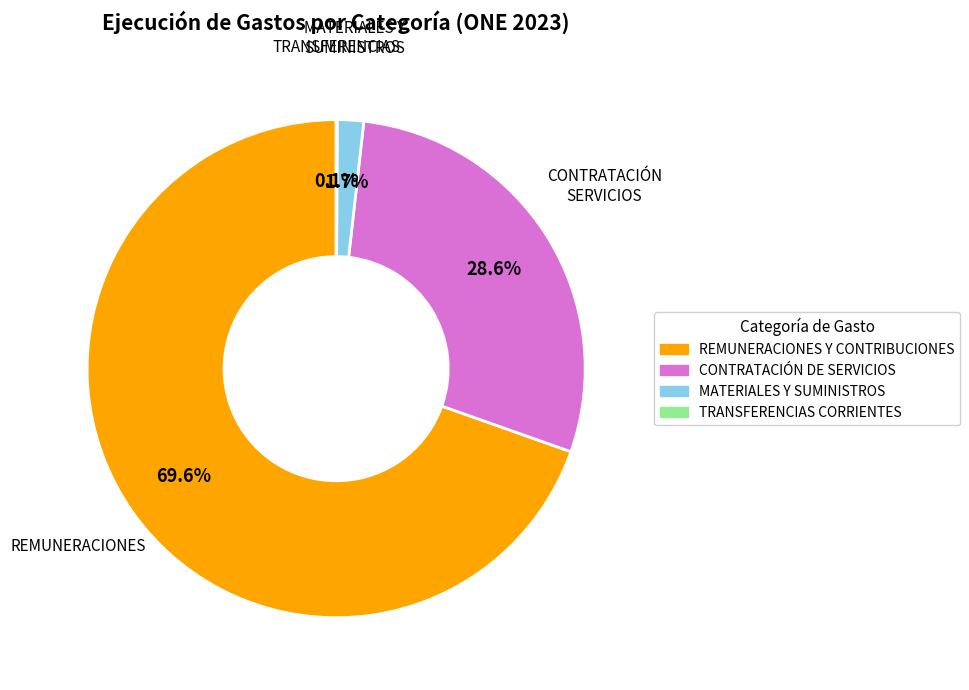

To the nearest percent, what is the difference between the largest and smallest slice percentages?

70%